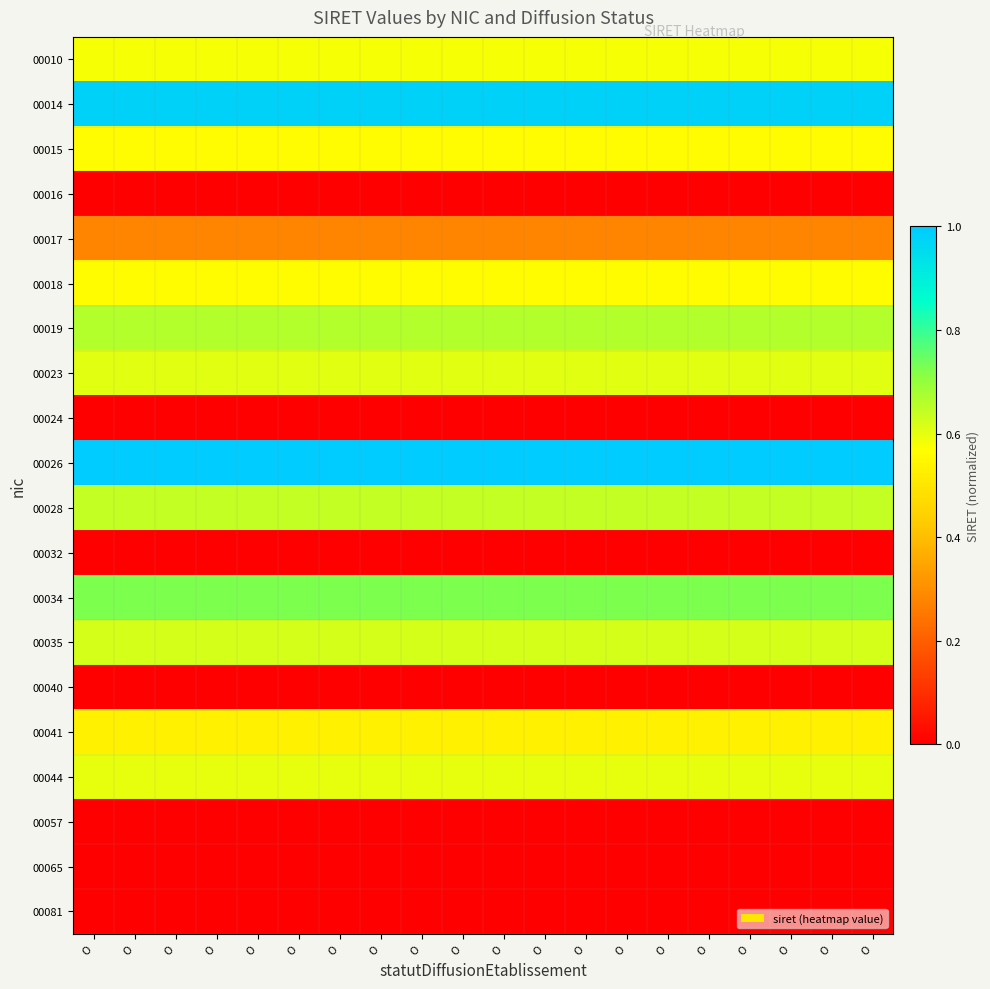

What is the maximum value shown in the chart?

1.0